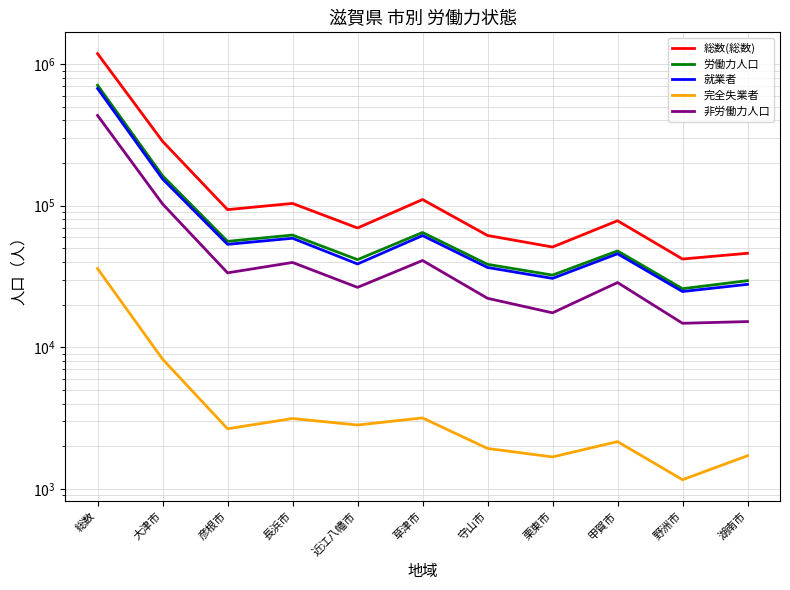

What is the label of the 4th point from the right?

栗東市